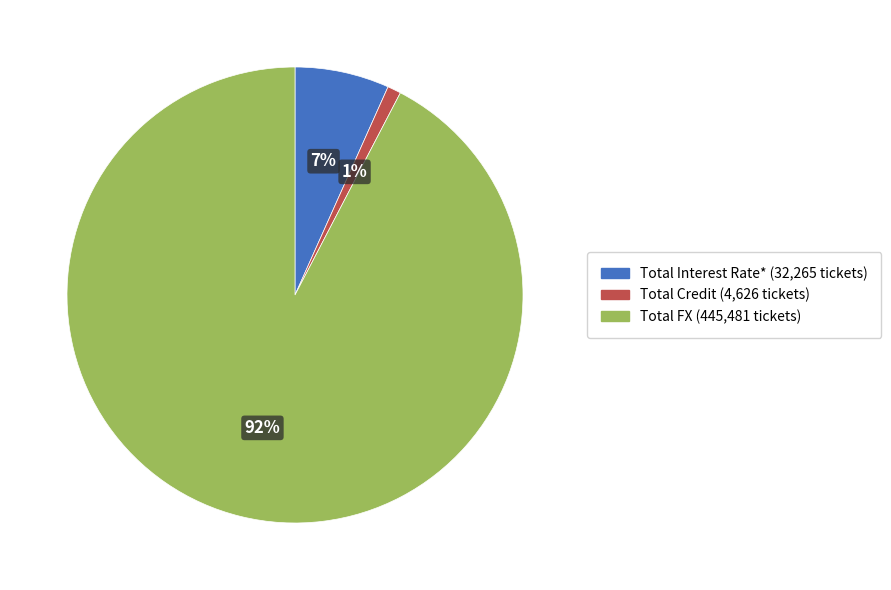

Is it true that Total FX is 99% of the pie?

False